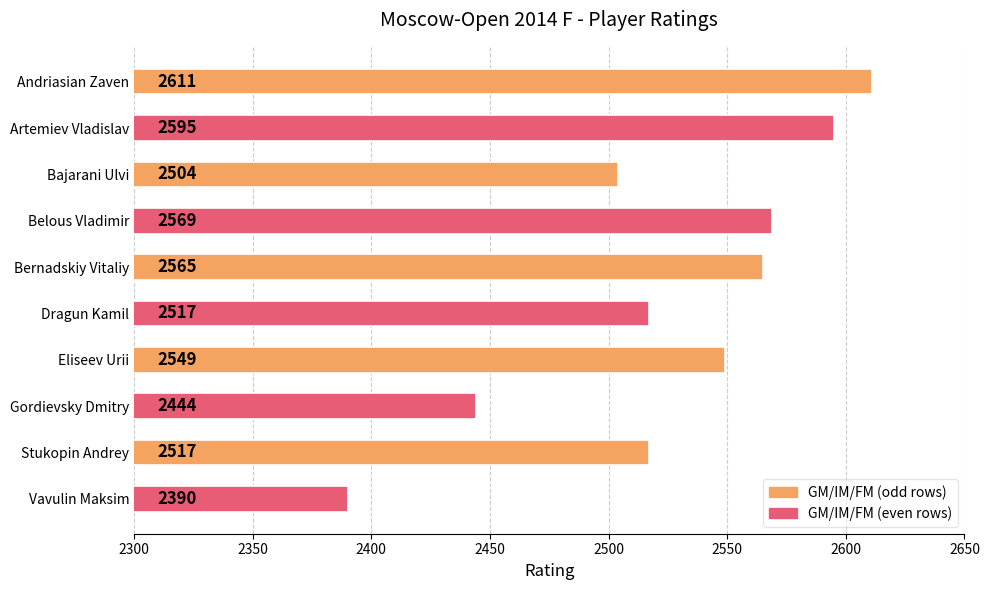

What is the label of the 1st bar from the top?

Andriasian Zaven